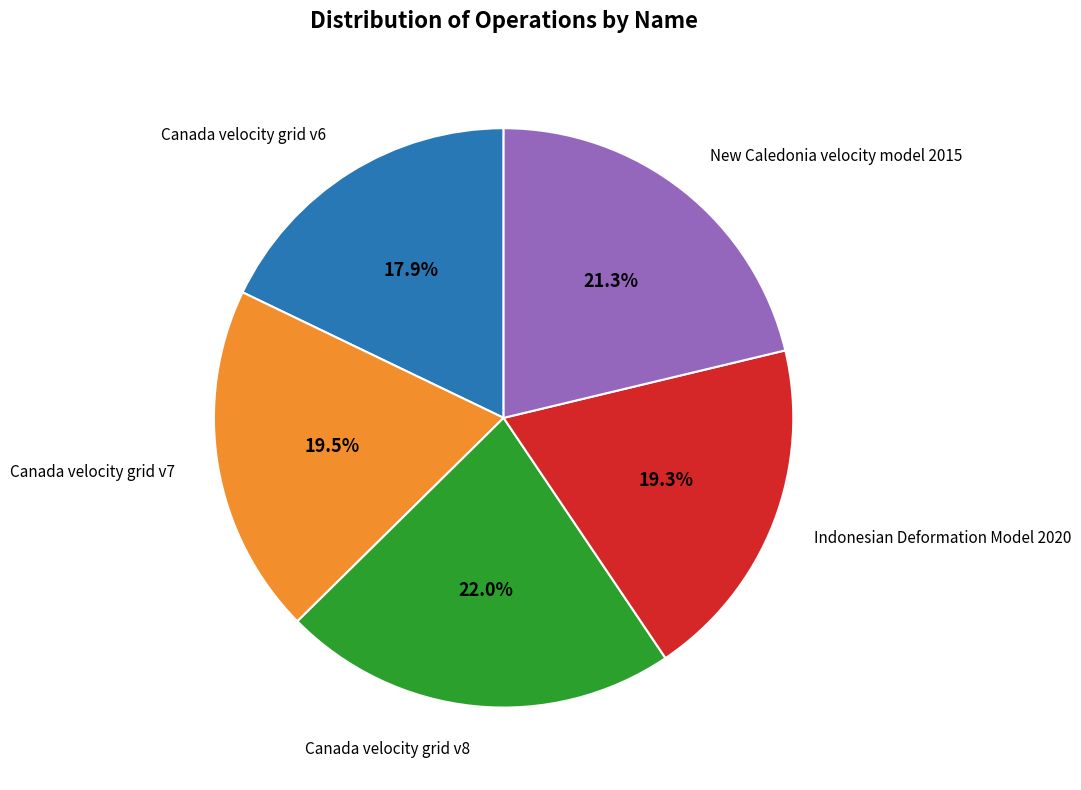

Is there any slice that represents more than half of the pie?

No